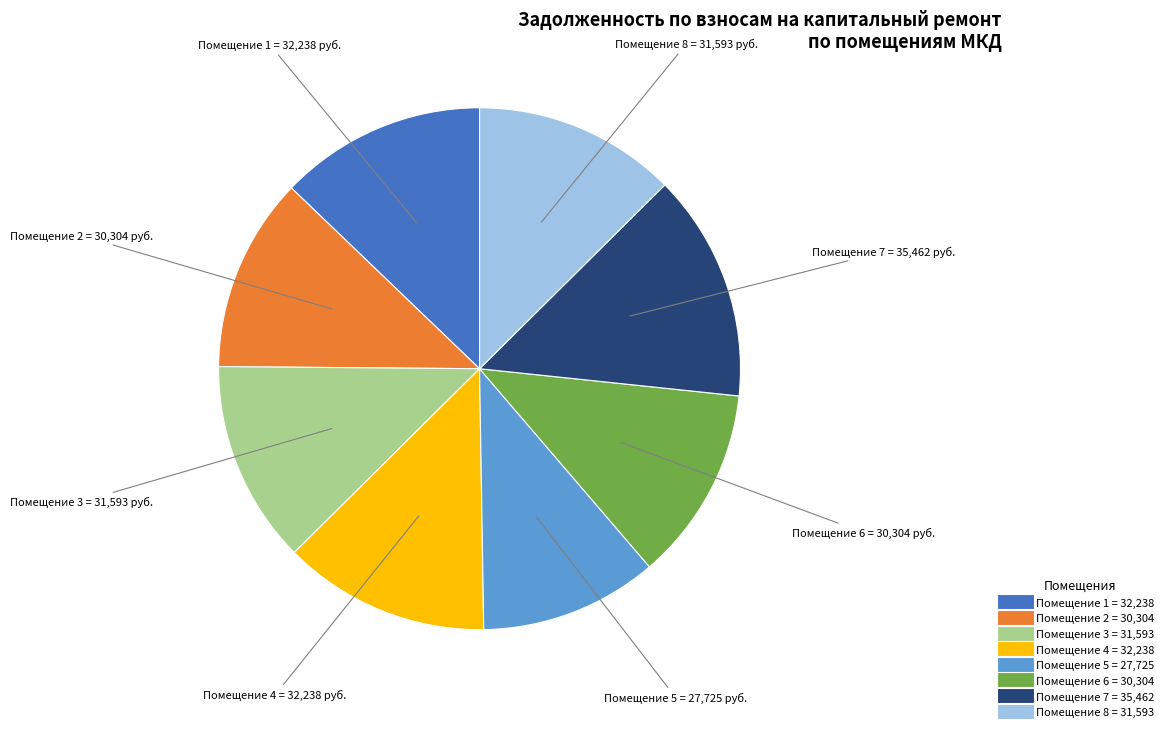

Is there any slice that represents more than half of the pie?

No